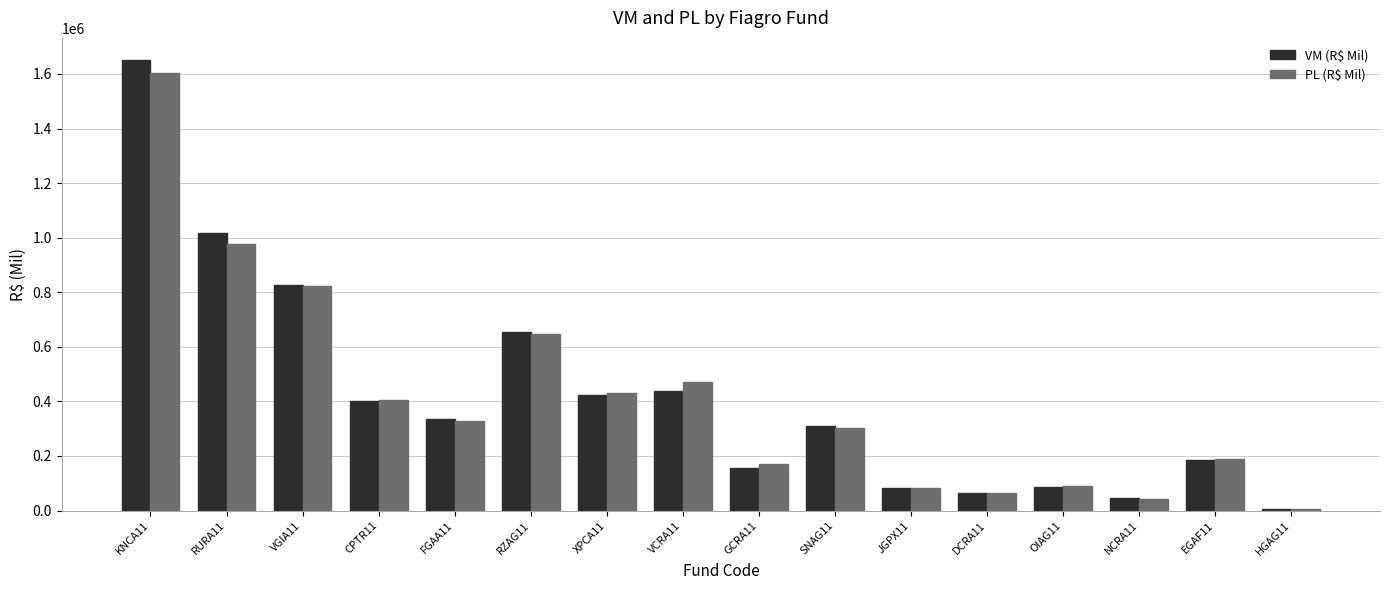

Is the value of PL (R$ Mil) at FGAA11 greater than the value of VM (R$ Mil) at VGIA11?

No